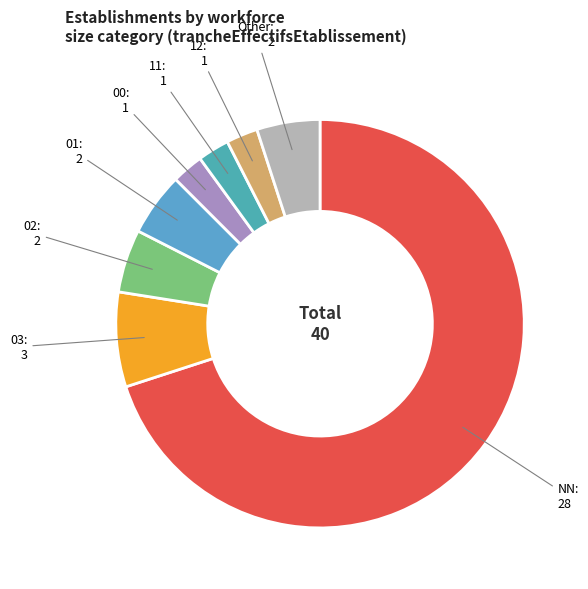

To the nearest percent, what is the difference between the largest and smallest slice percentages?

68%